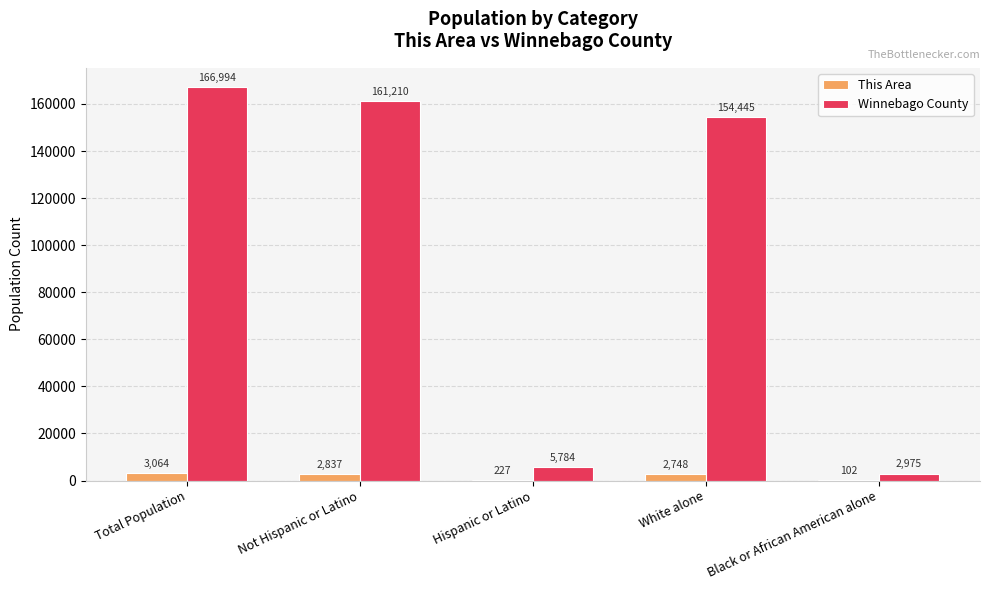

How many groups of bars are there?

5